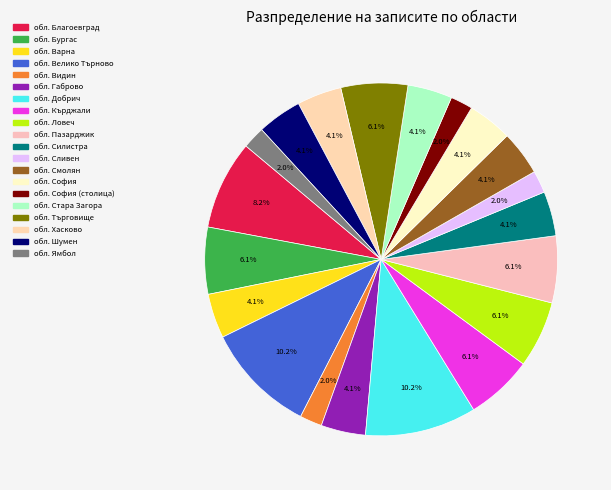

Is there any slice that represents more than half of the pie?

No